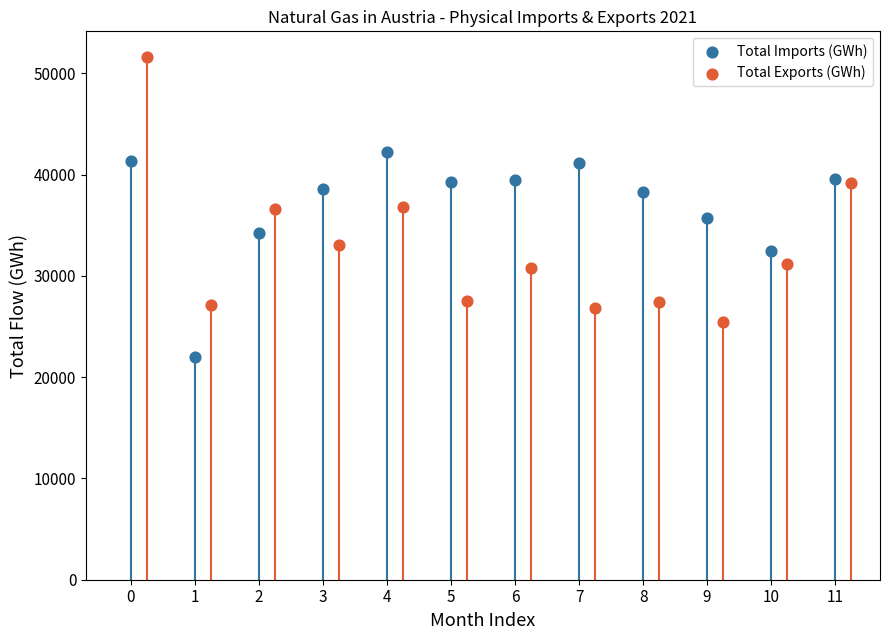

Which series contains the highest Y value?

Total Exports (GWh)